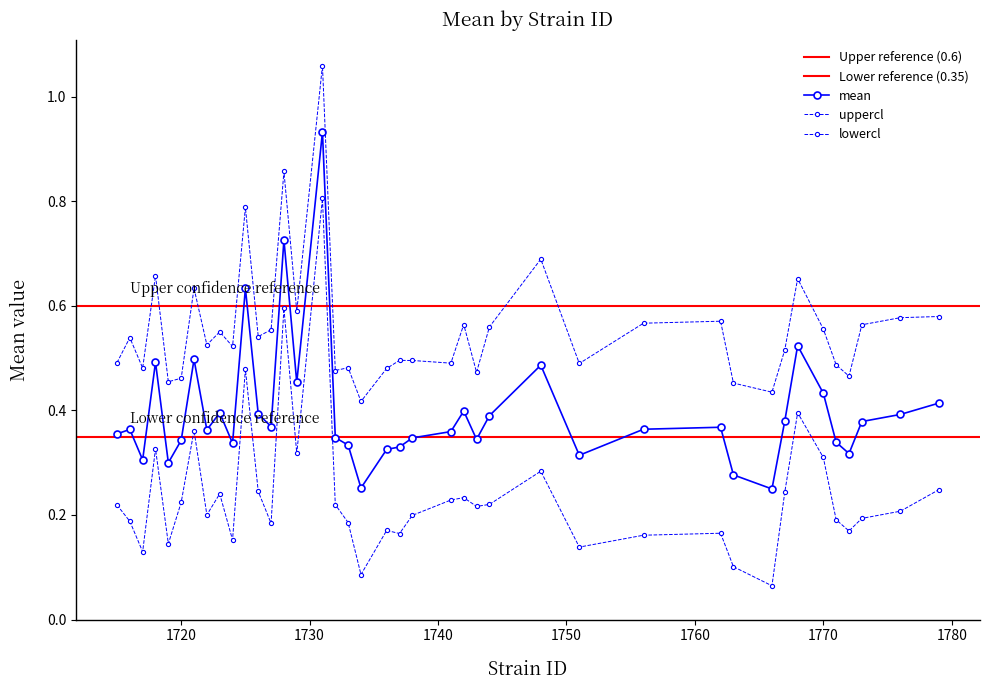

List the series in order of their overall mean, highest first.

uppercl, mean, lowercl